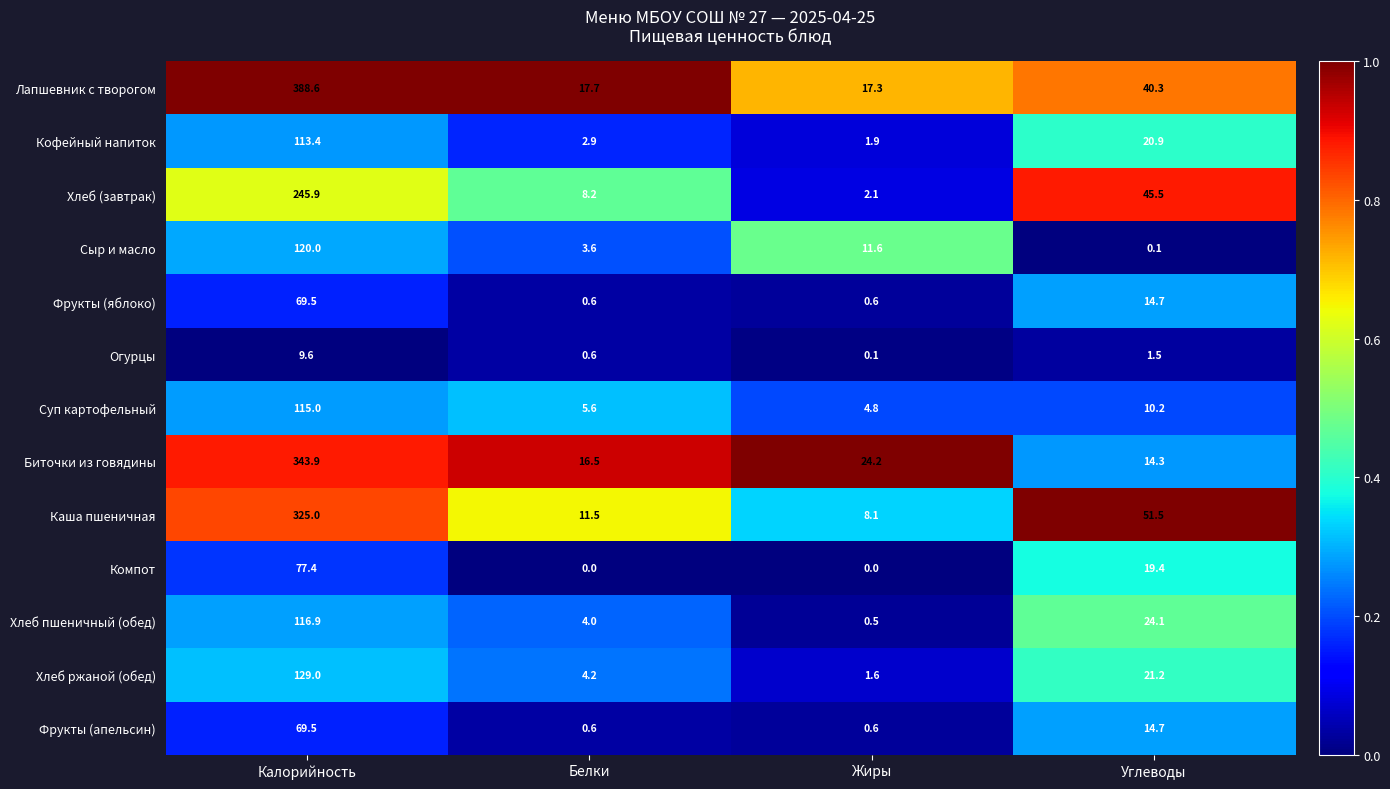

List the labels in order of Хлеб ржаной (обед) value, smallest first.

Жиры, Белки, Углеводы, Калорийность